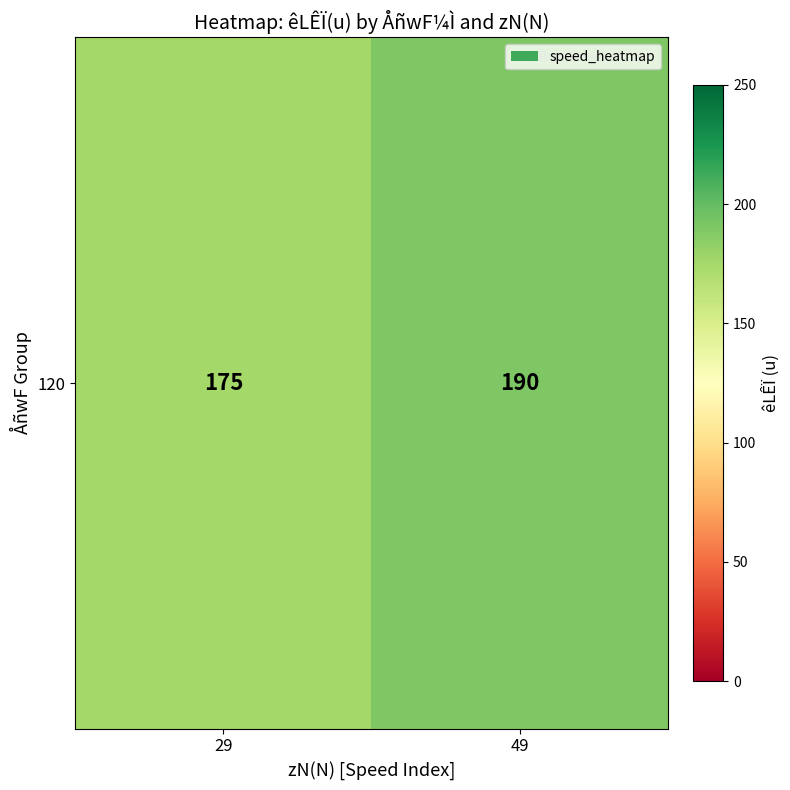

What is the sum of the values at 49 and 29?

365